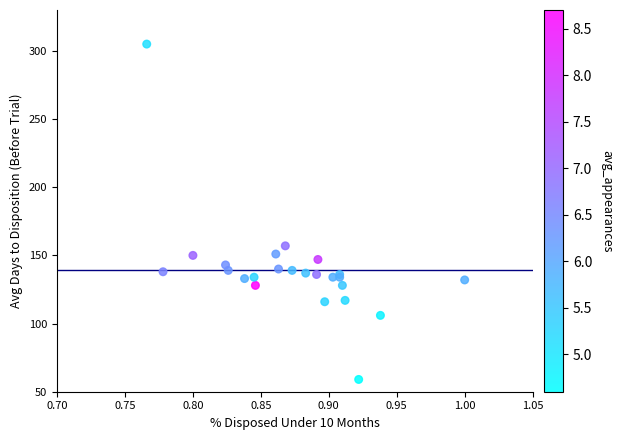

What Y value in the scatter plot is closest to 182?

157